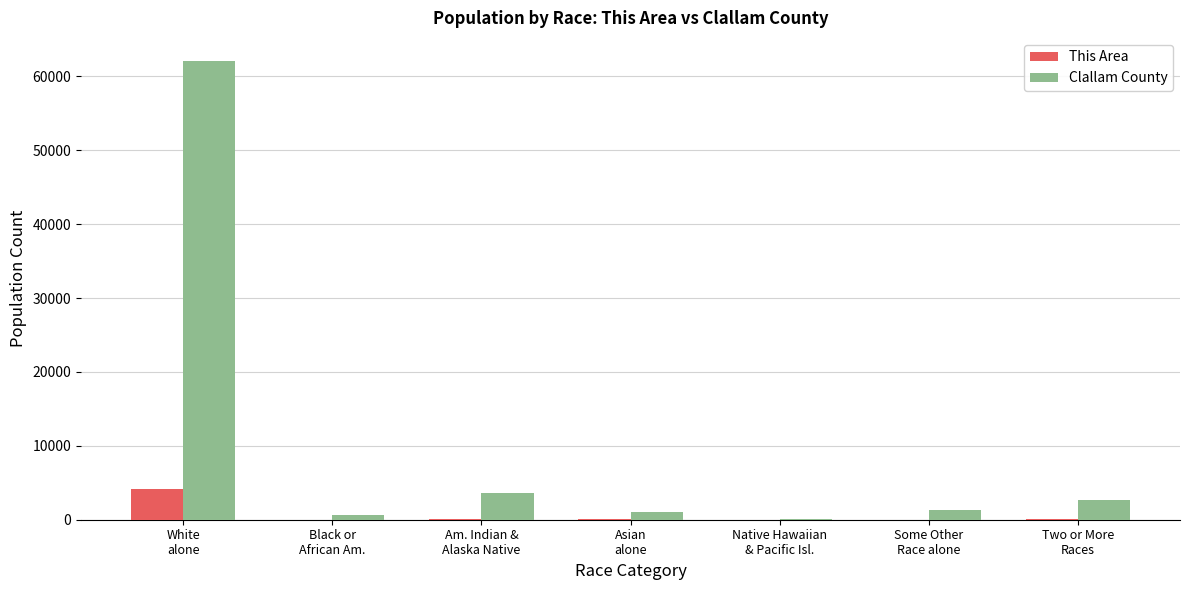

The value of Clallam County at Two or More
Races is 2716. True or false?

True